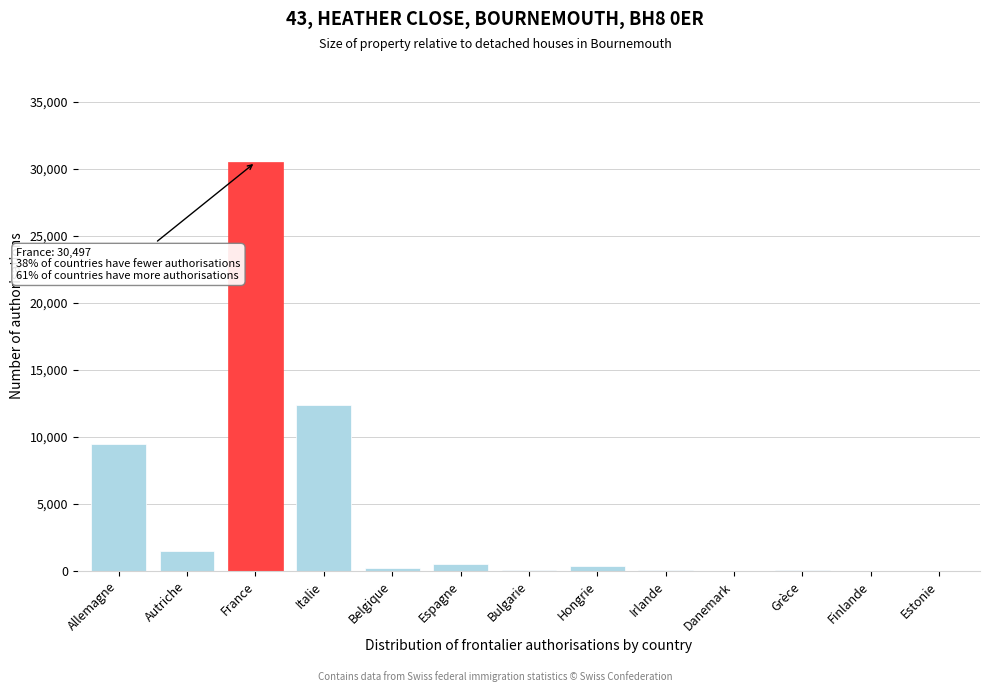

True or false: the data shows 9513 at Allemagne.

True